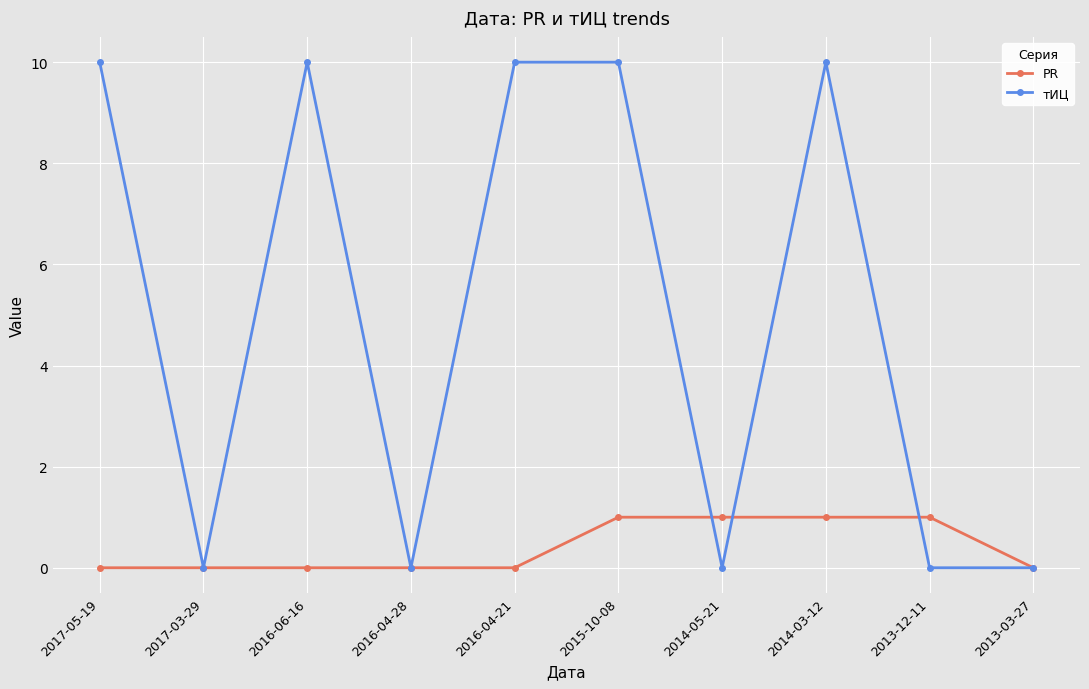

Is the value of PR at 2015-10-08 greater than the value of тИЦ at 2014-05-21?

Yes